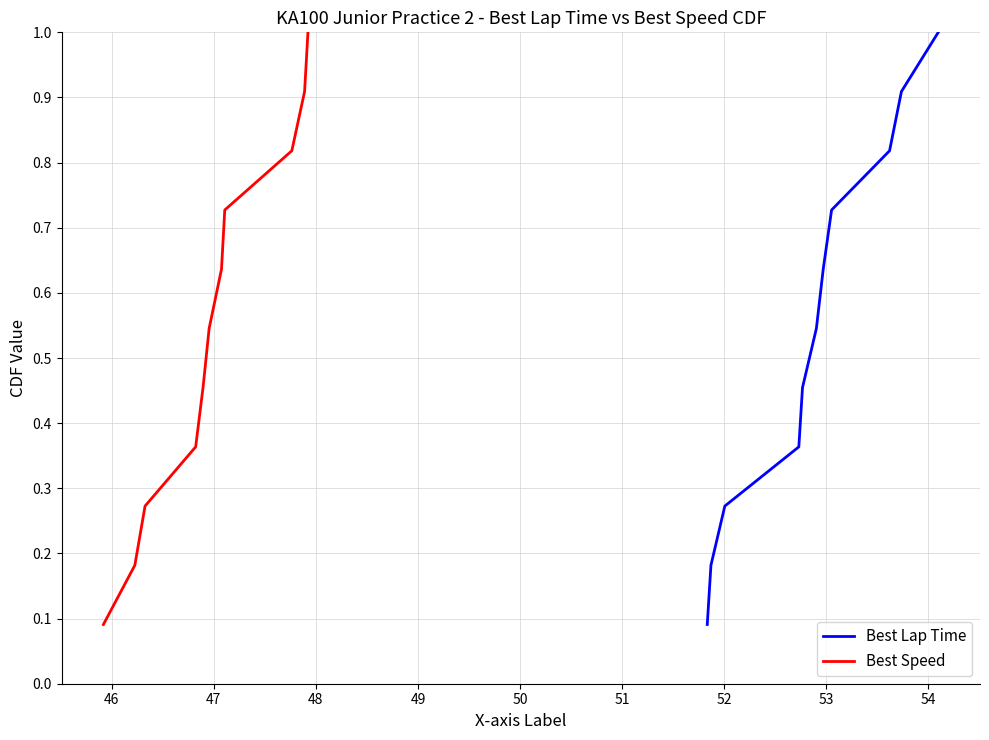

True or false: Best Lap Time and Best Speed cross at least once.

False